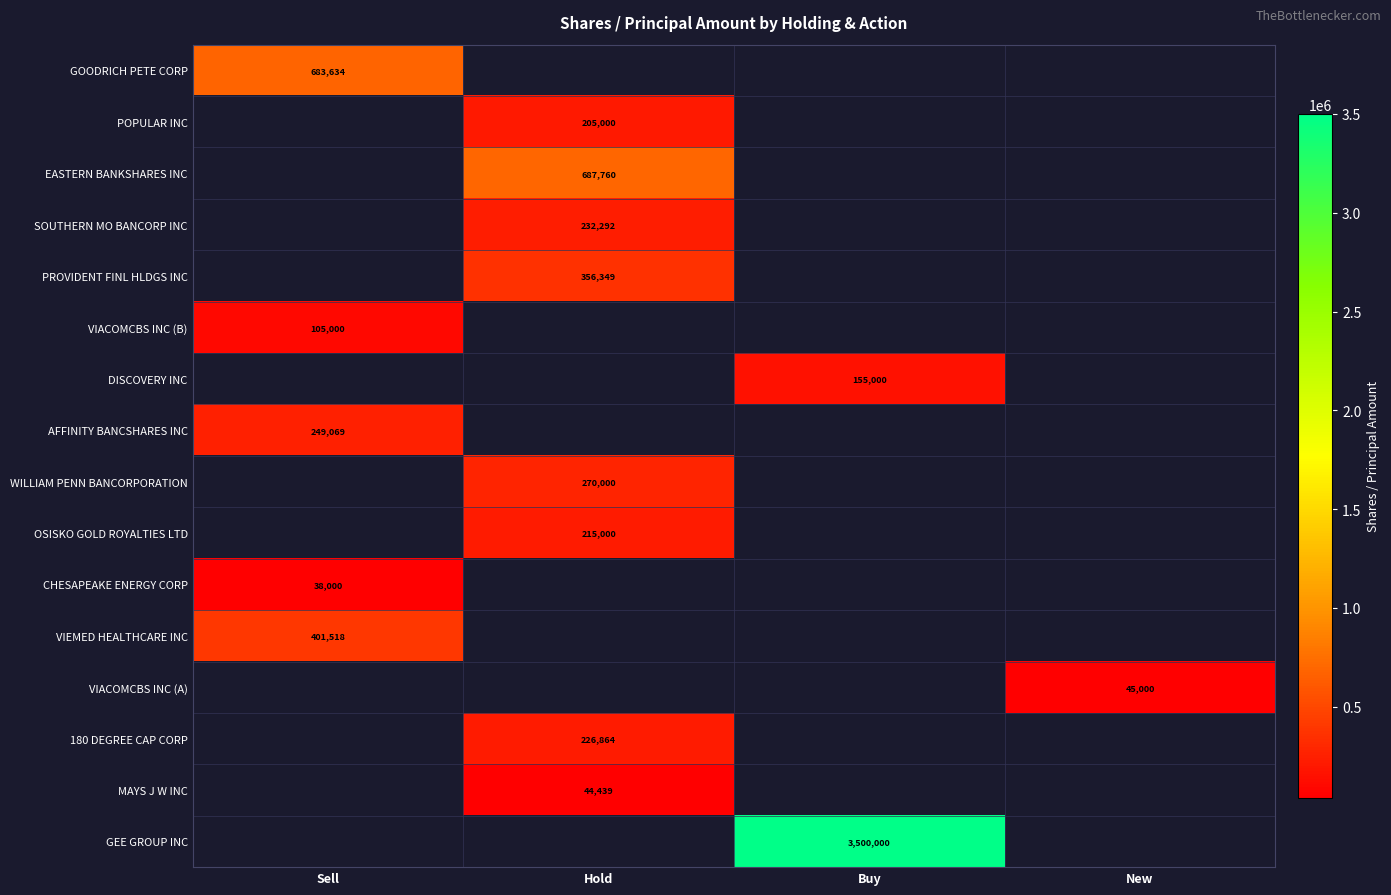

Which series has the widest spread of values?

GOODRICH PETE CORP